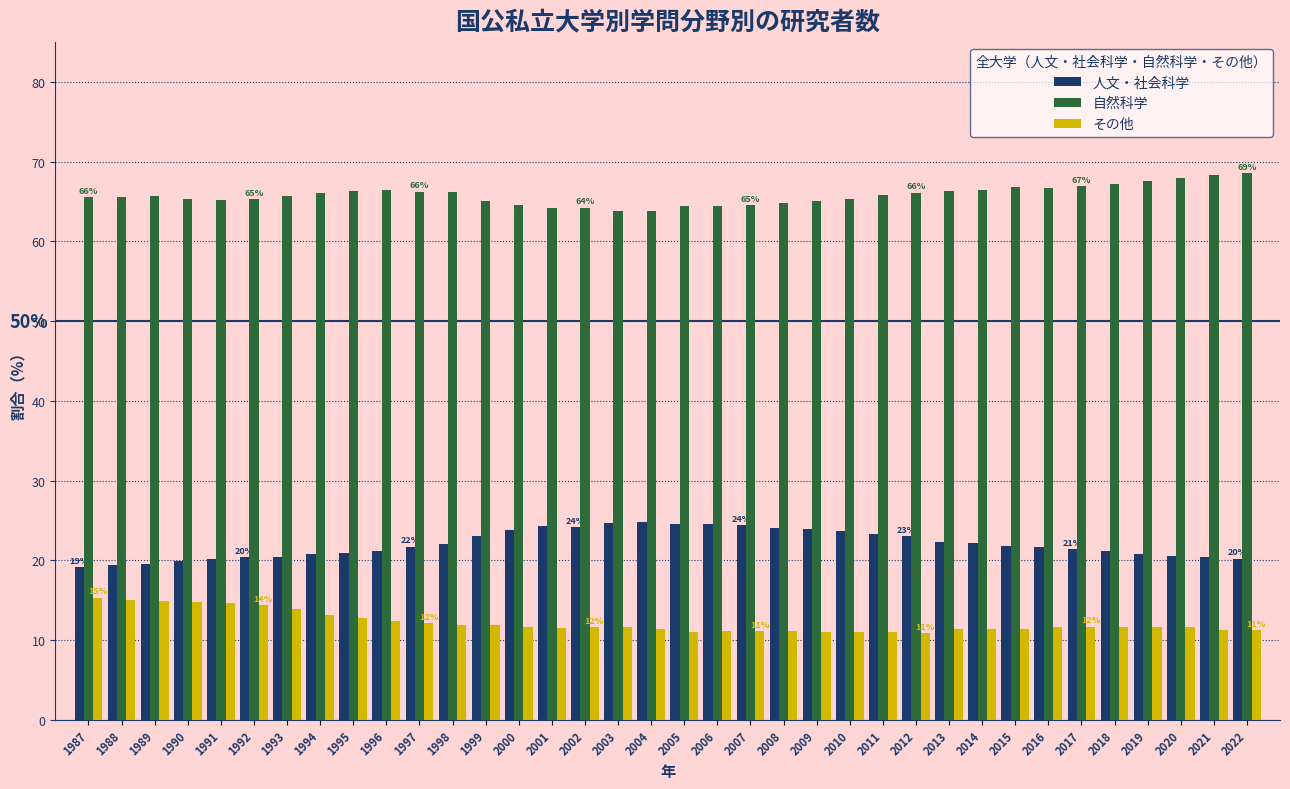

At how many categories does at least one series exceed 32?

36